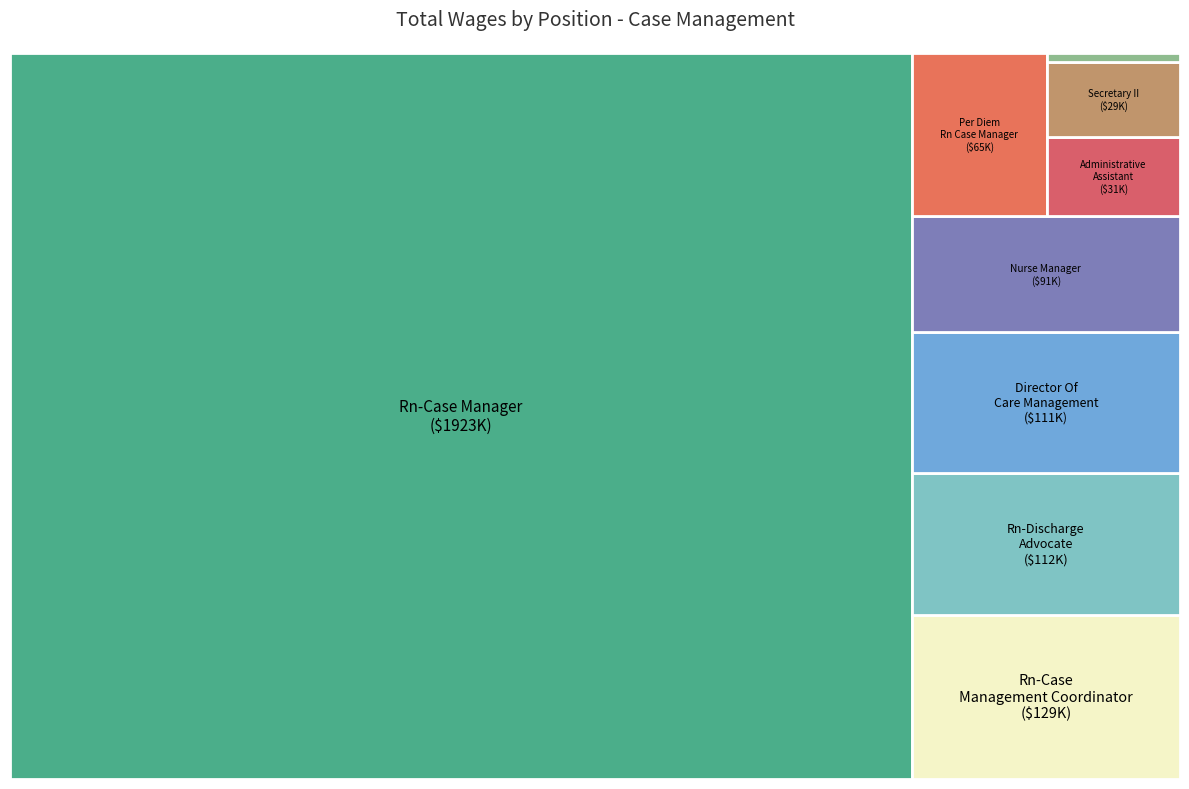

Count the number of slices in the pie.

9